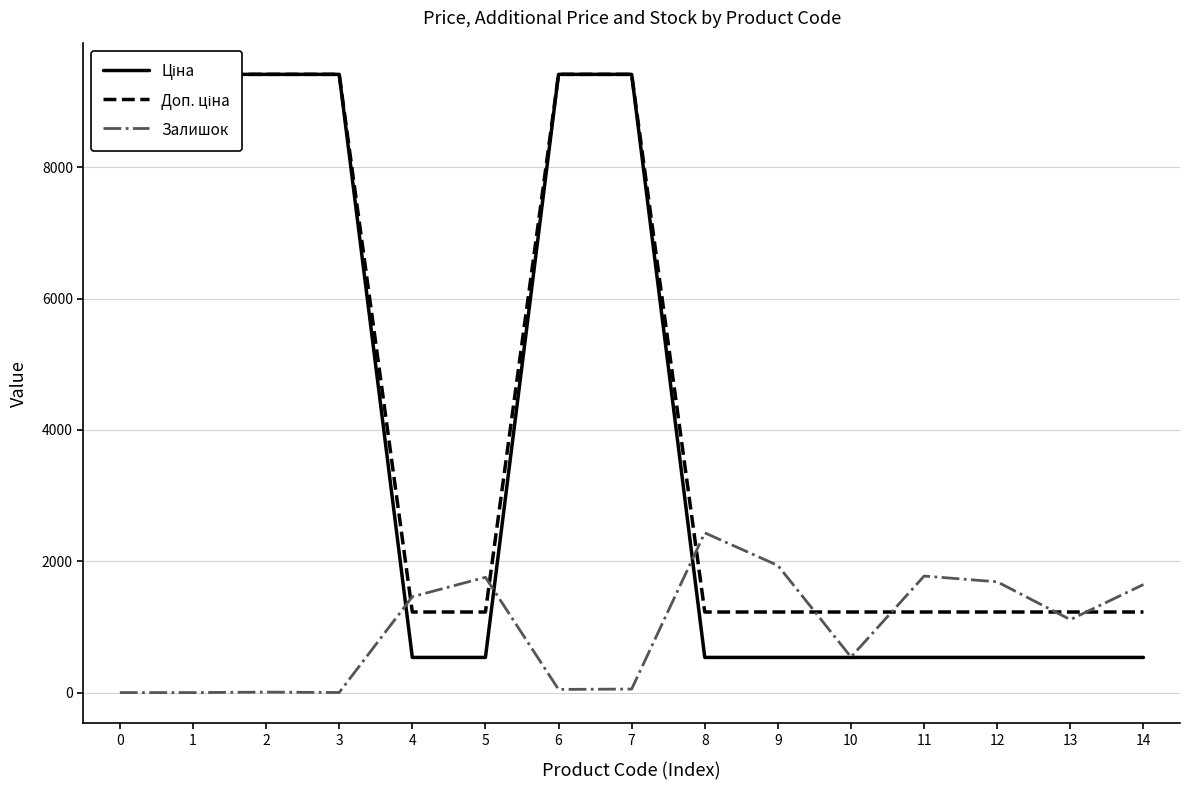

True or false: Ціна and Доп. ціна cross at least once.

False